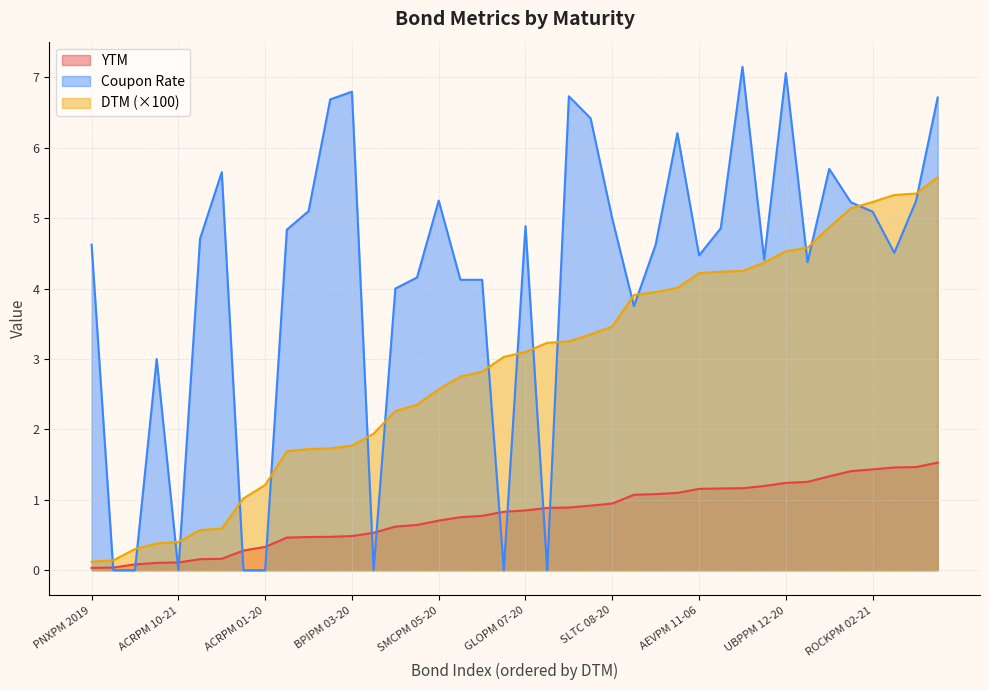

True or false: YTM and DTM intersect in this chart.

False